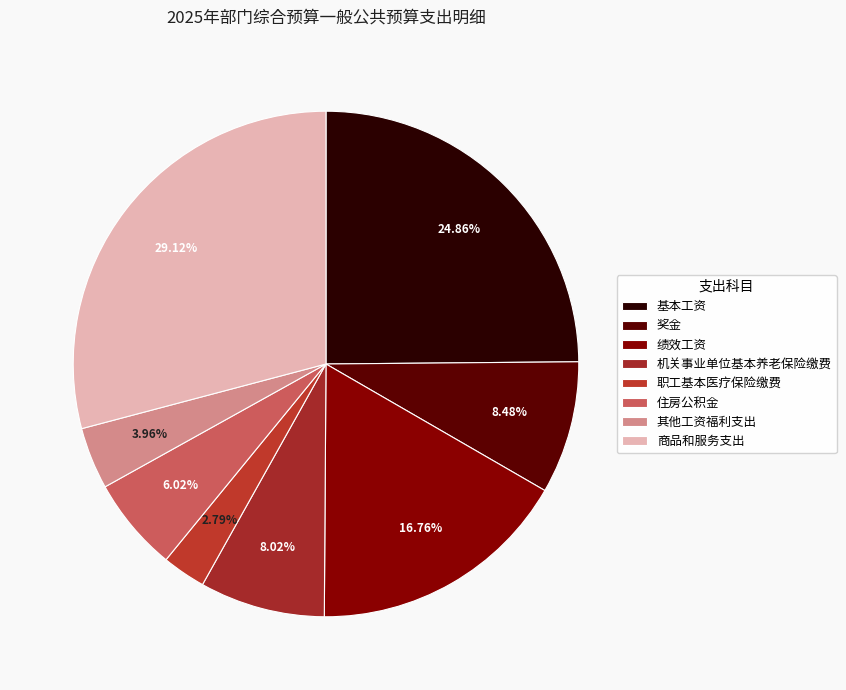

To the nearest percent, what percentage of the pie is 住房公积金?

6%